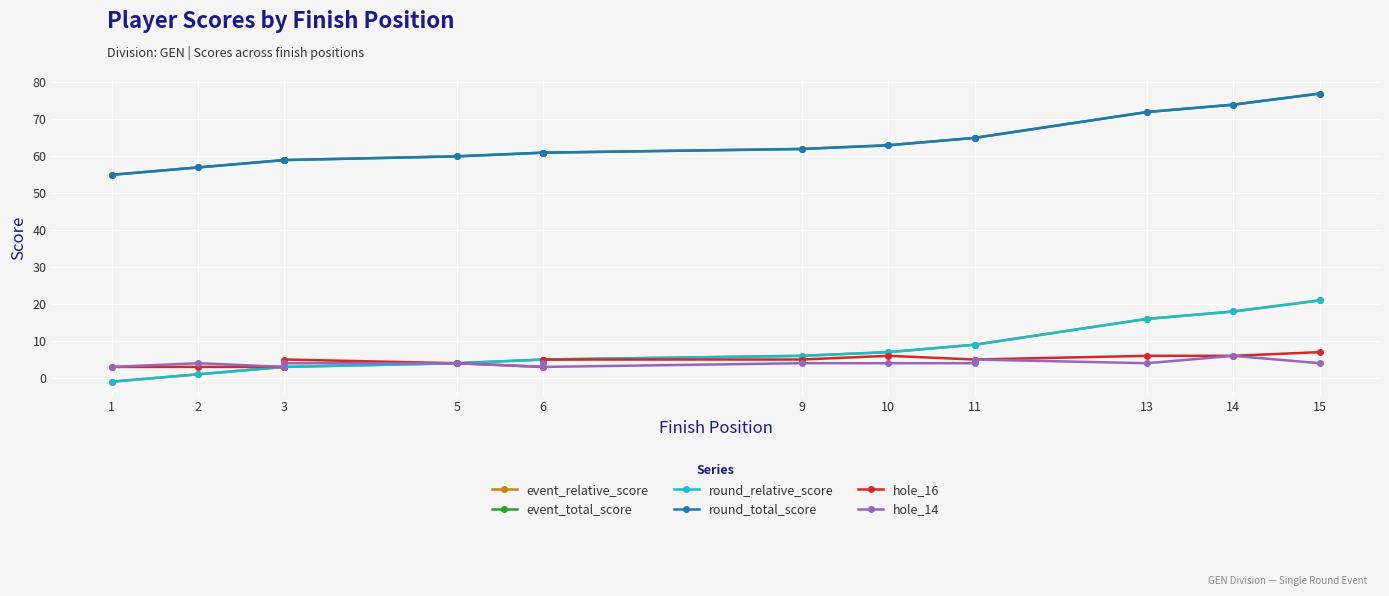

True or false: hole_14 and hole_16 intersect in this chart.

False